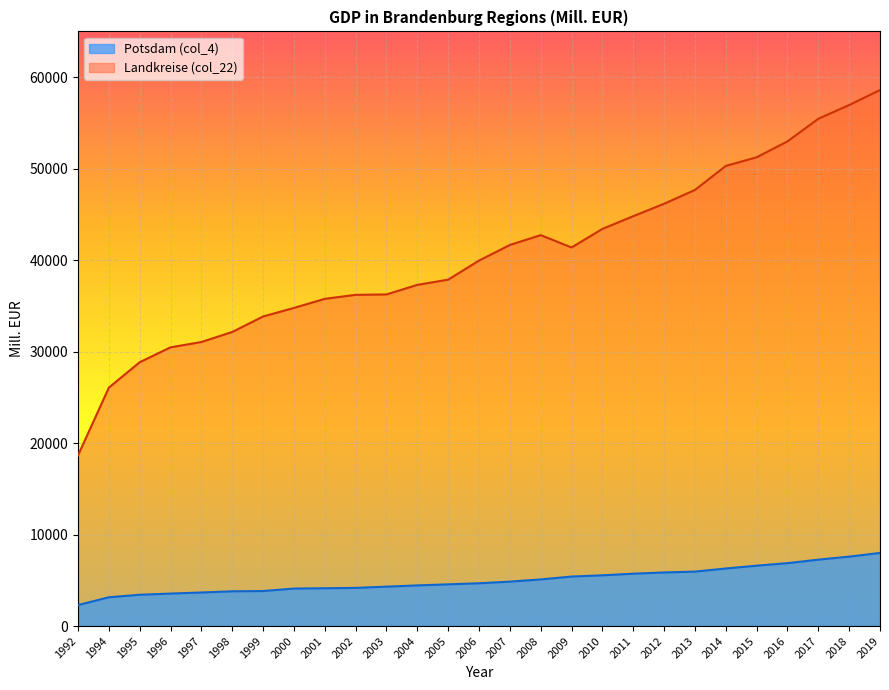

True or false: Landkreise (col_22) and Potsdam (col_4) cross at least once.

False